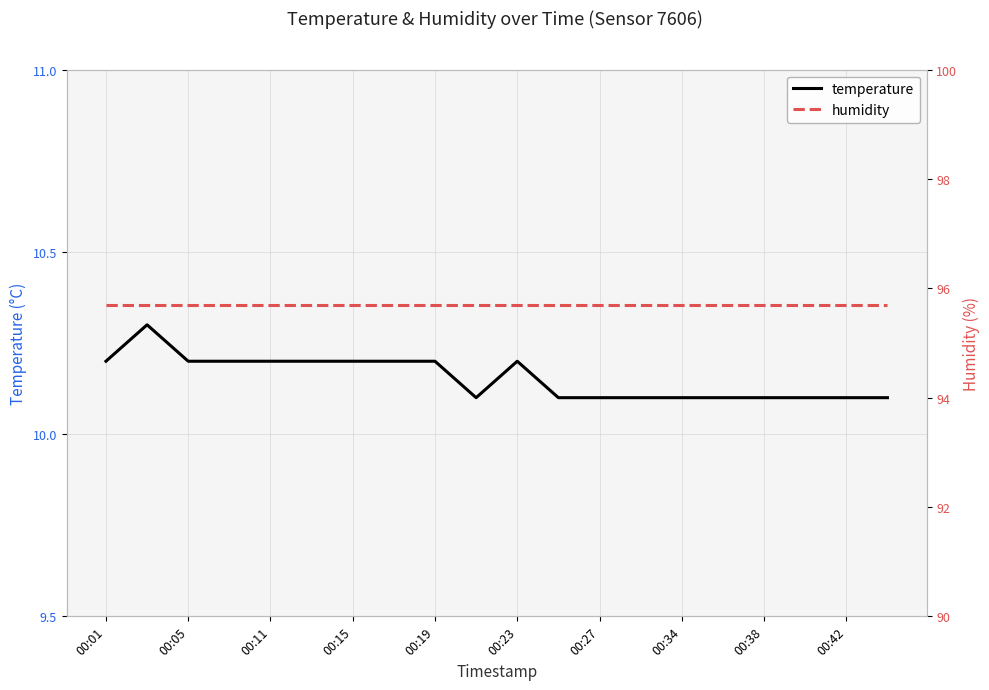

Reading left to right, transcribe all the data shown in this chart.

temperature: 10.2	10.3	10.2	10.2	10.2	10.2	10.2	10.2	10.2	10.1	10.2	10.1	10.1	10.1	10.1	10.1	10.1	10.1	10.1	10.1
humidity: 95.7	95.7	95.7	95.7	95.7	95.7	95.7	95.7	95.7	95.7	95.7	95.7	95.7	95.7	95.7	95.7	95.7	95.7	95.7	95.7